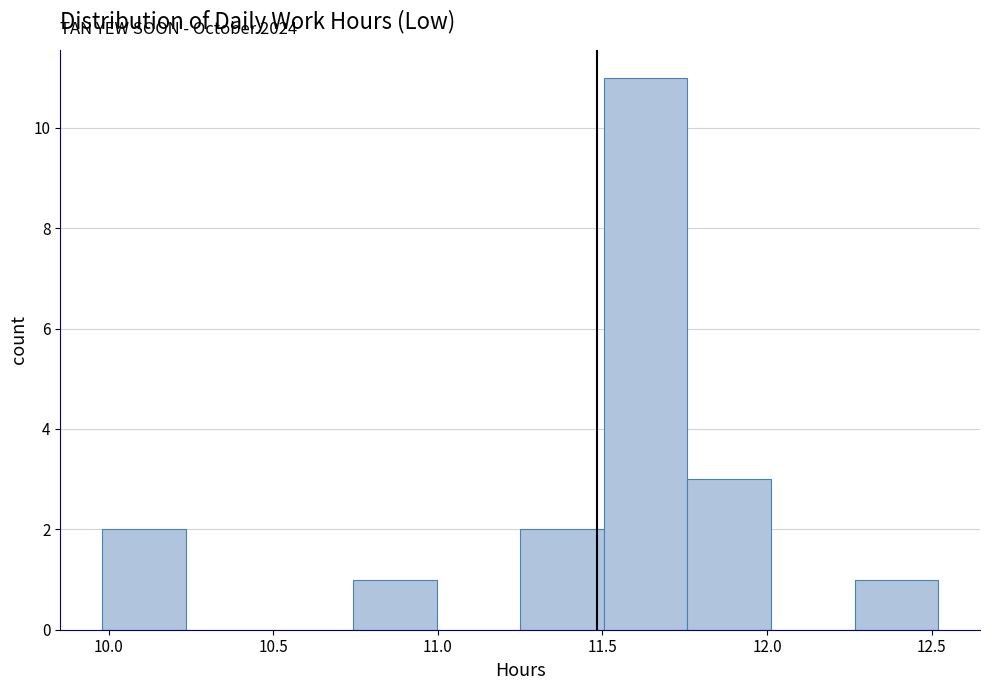

Over which range of the x-axis is the bar tallest?

11.50 to 11.75